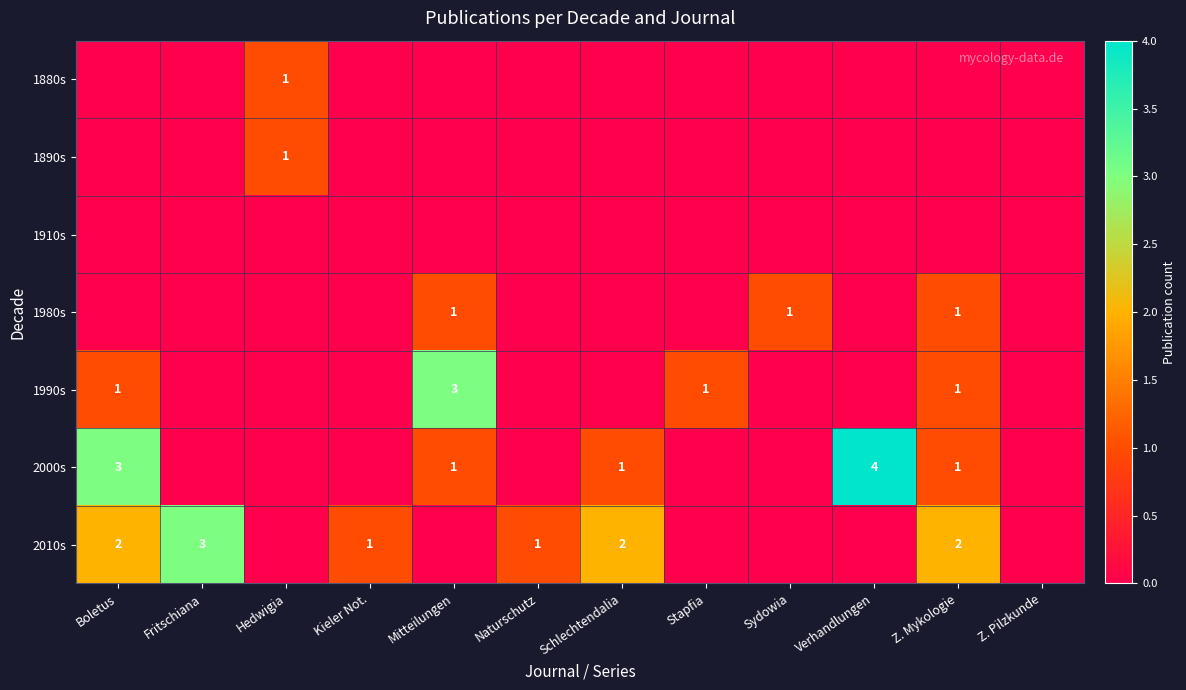

True or false: 1990s has a value of 0 at Boletus.

False